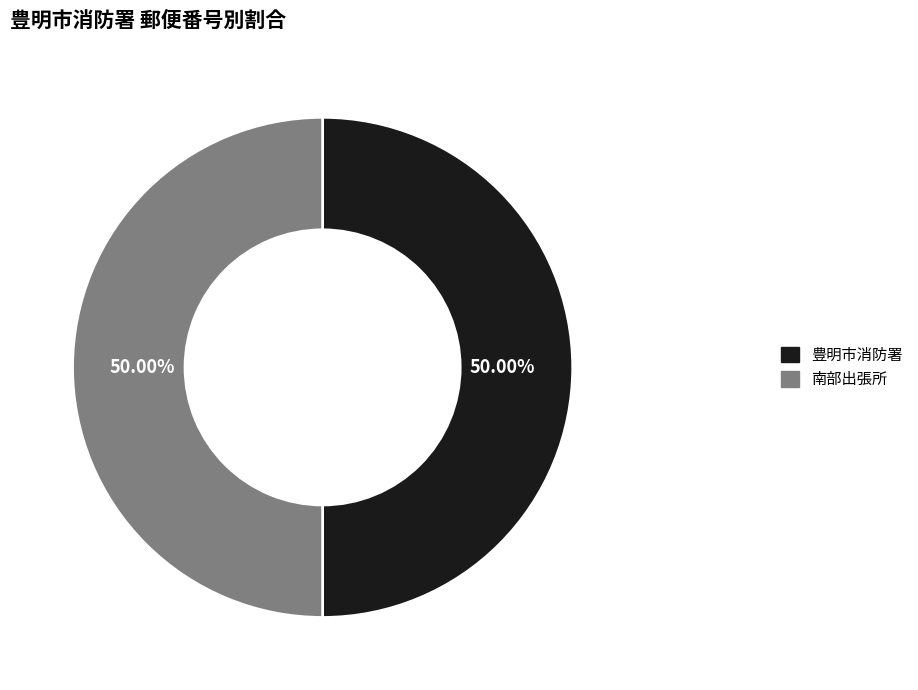

Do 豊明市消防署 and 南部出張所 together represent more than half of the pie?

Yes